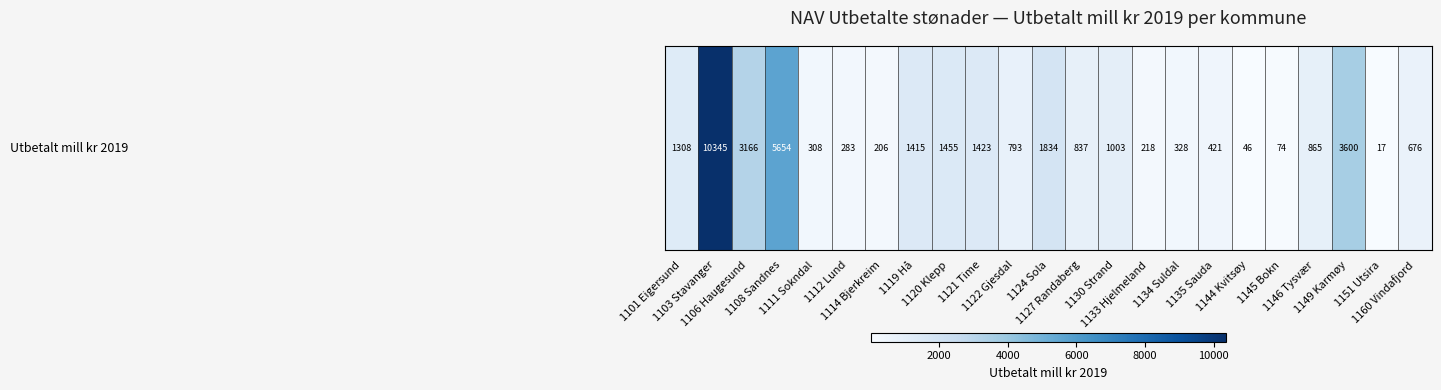

What is the average value?

1577.2